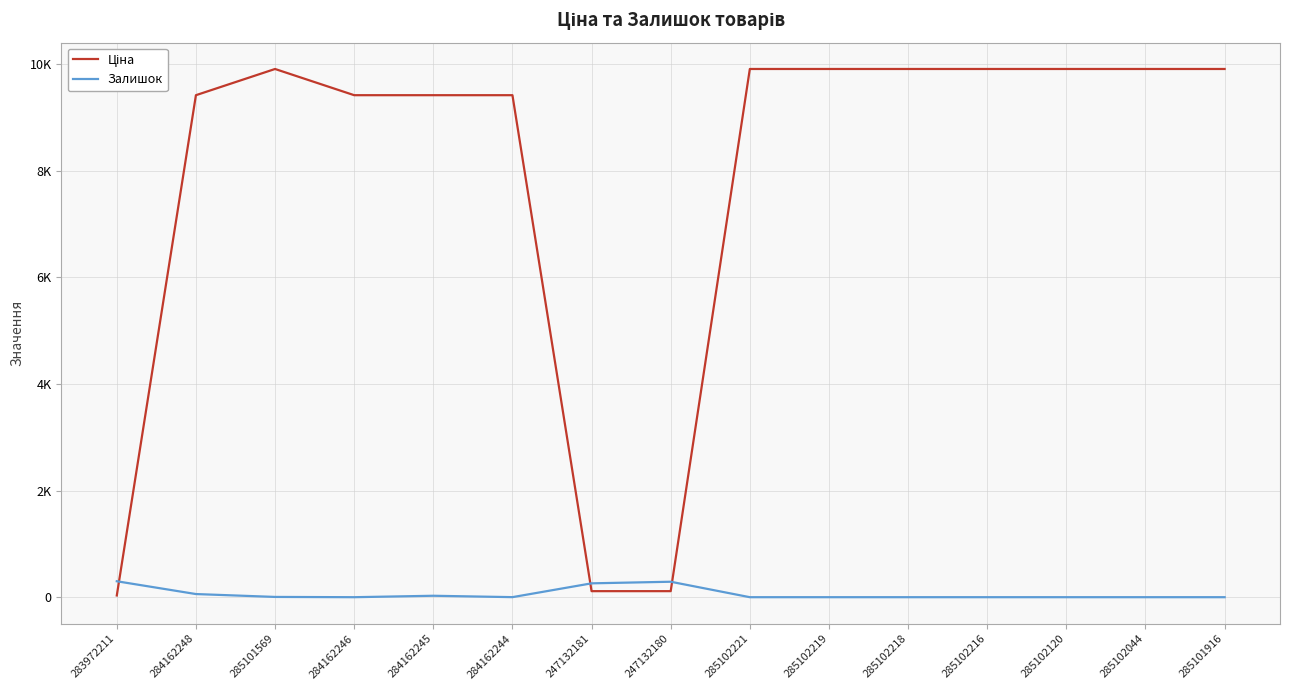

How many interior local peaks does the Залишок series have?

2